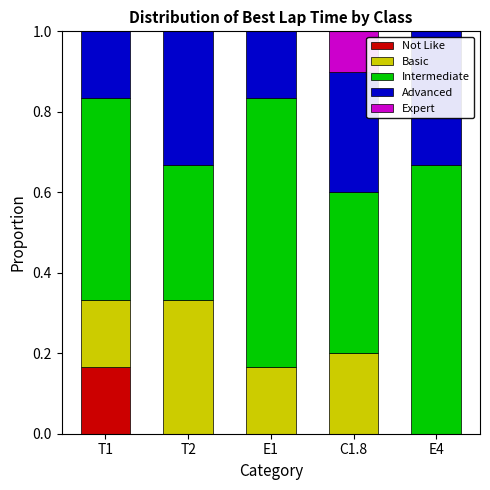

What is the total value across all series at E4?

1.0